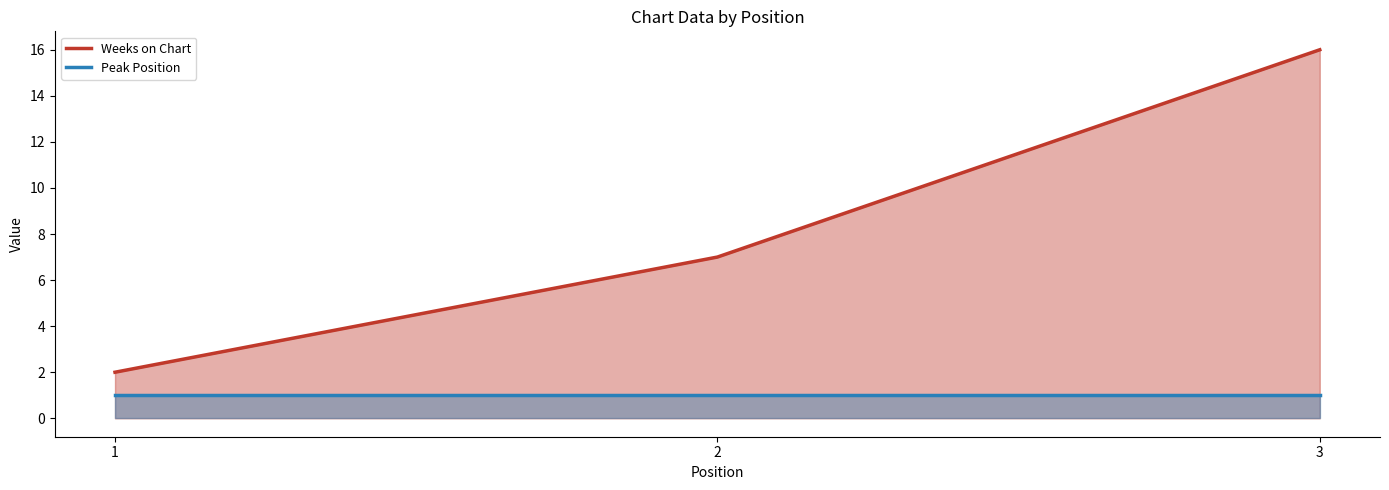

Rank the categories by Weeks on Chart value from lowest to highest.

1, 2, 3